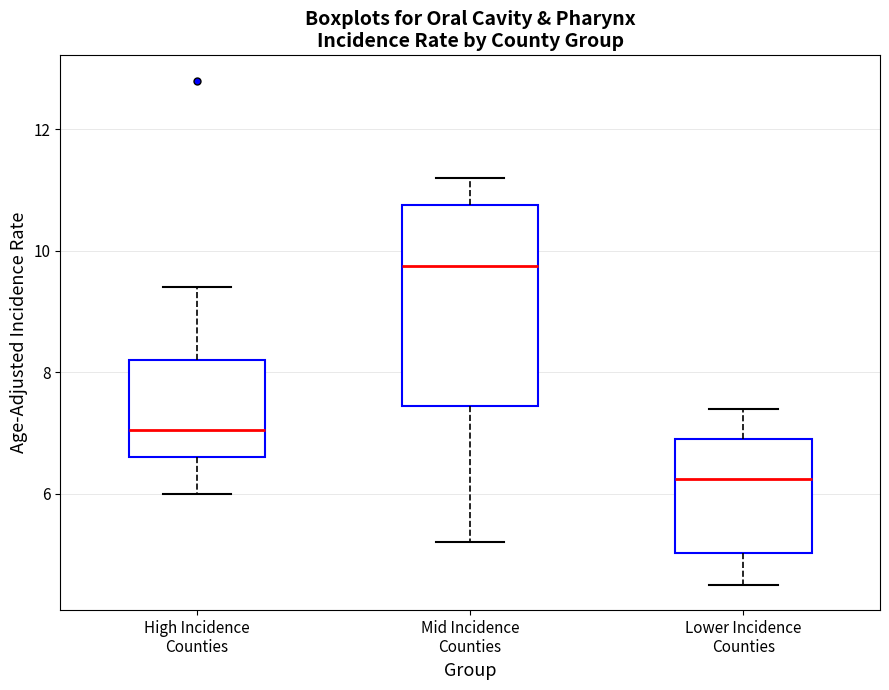

Comparing the boxes themselves (not the whiskers), which one is the tallest?

Mid Incidence Counties